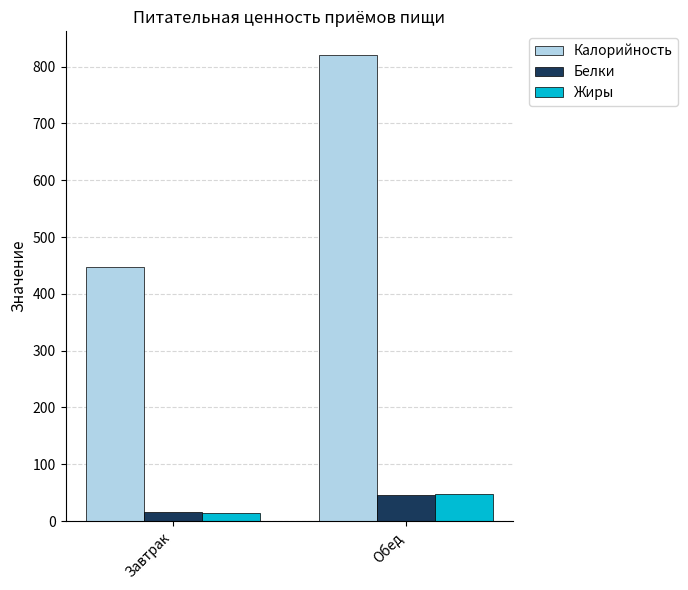

At which label does Калорийность first exceed 821?

Обед